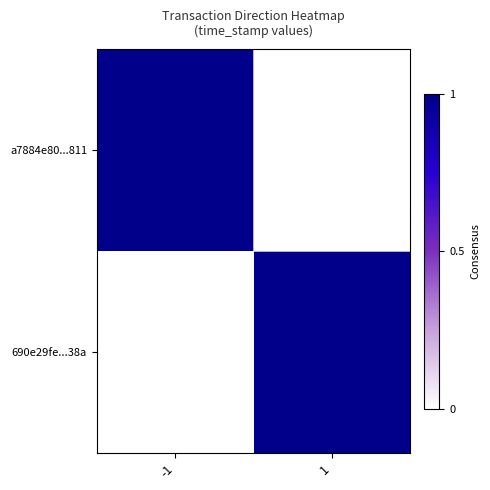

At which category is the sum across all series the highest?

-1